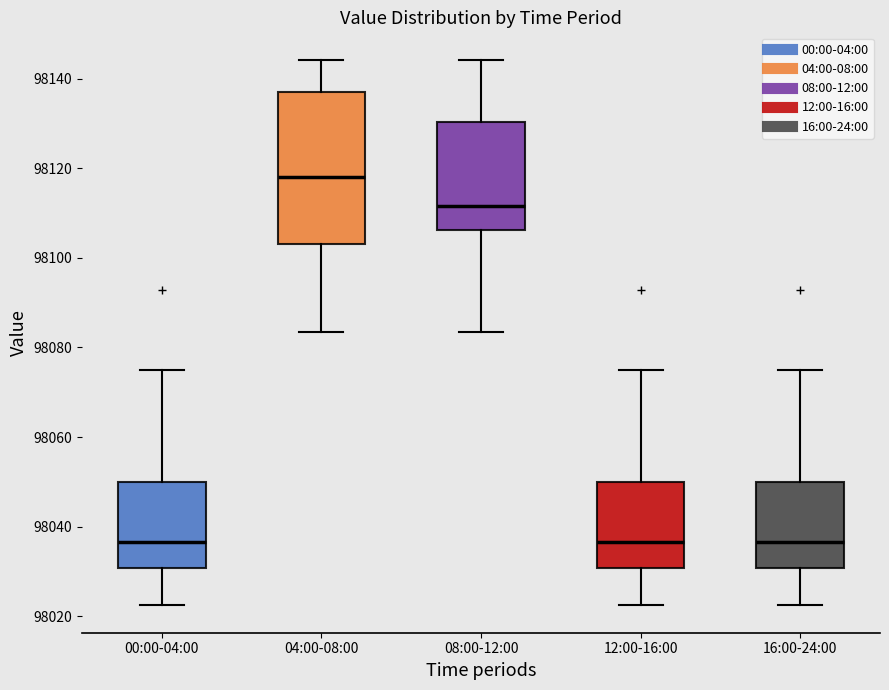

Which box is the tallest, from its lower edge to its upper edge?

04:00-08:00